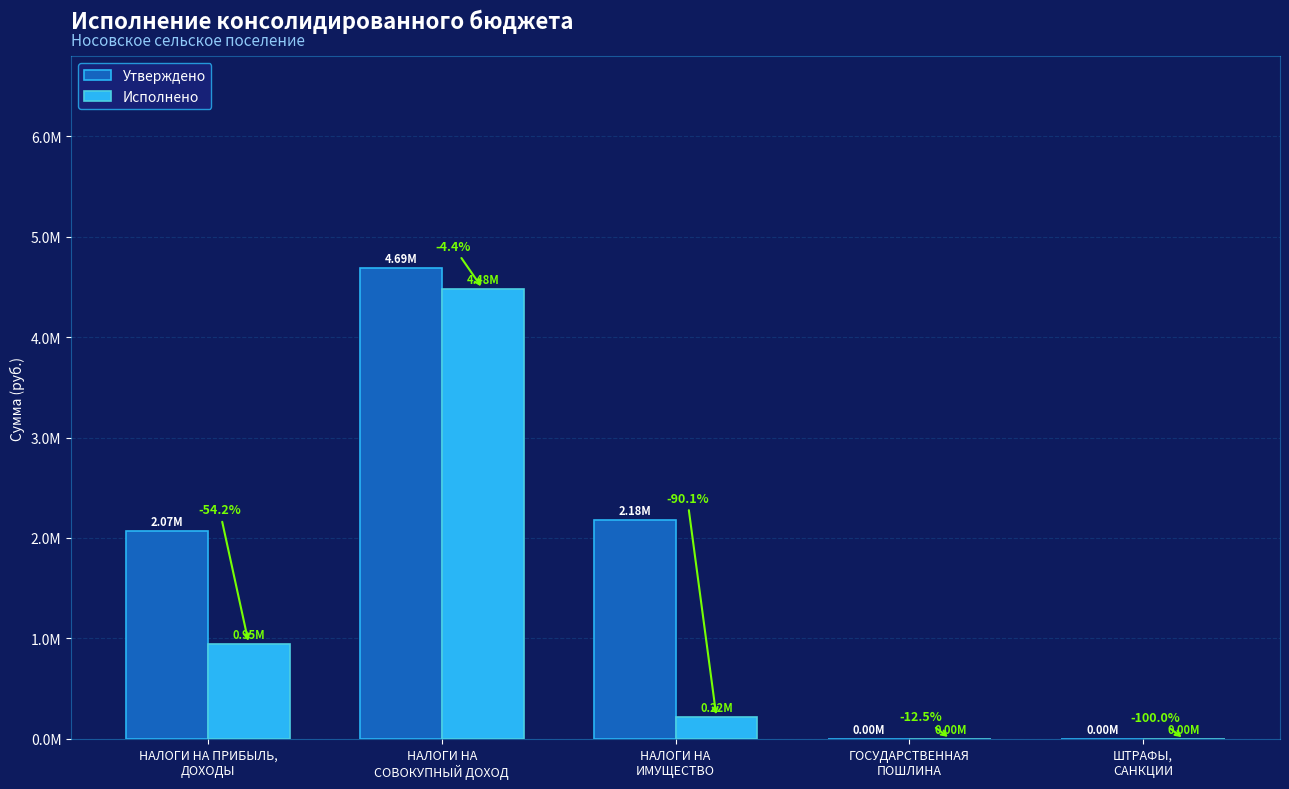

Does the chart contain stacked bars?

No